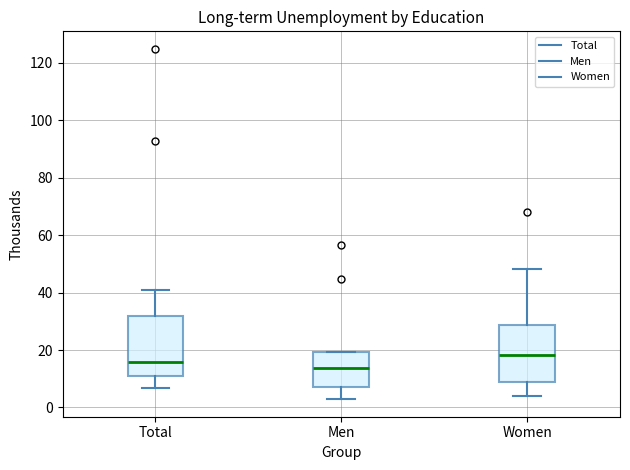

Reading left to right, transcribe this box plot: for each box, give where its median line is, the range the box spans, and where its two whiskers end, as read against the y-axis. The values are not printed on the chart, so give them approximately, as read against the axis.

Total: median 16, box 10 to 32, whiskers 6 to 42
Men: median 14, box 6 to 20, whiskers 2 to 20
Women: median 18, box 8 to 28, whiskers 4 to 48